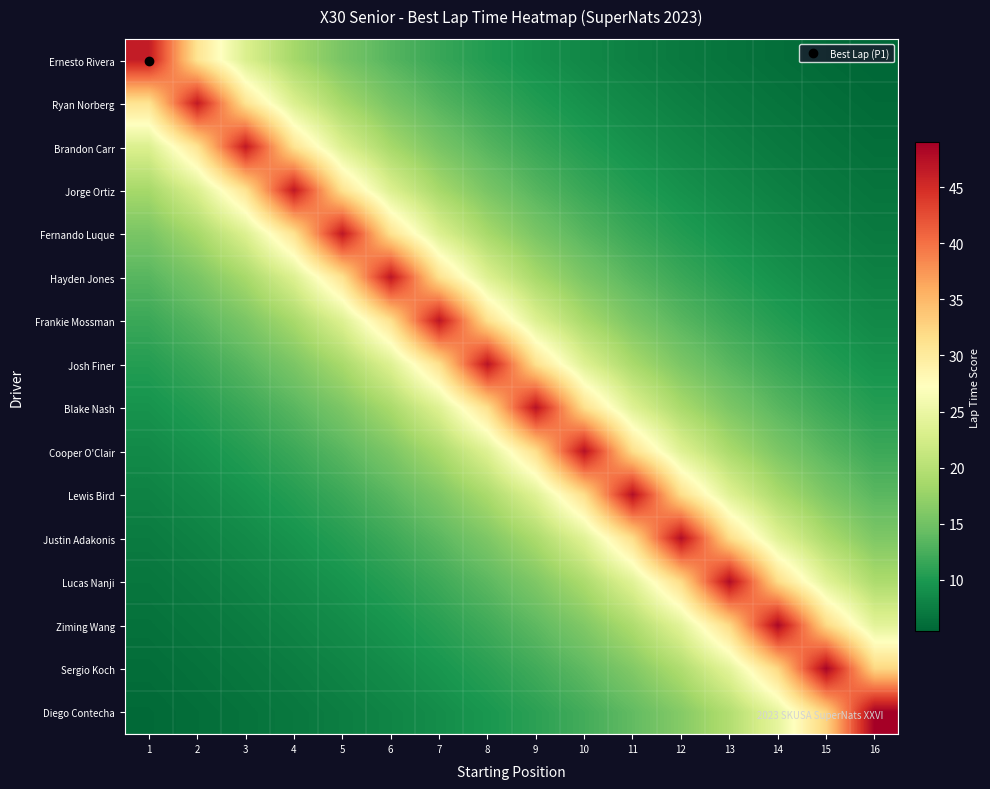

Reading left to right, list all the values displayed in this chart.

Ernesto Rivera: 1=46.4	2=30.9	3=23.2	4=18.6	5=15.5	6=13.3	7=11.6	8=10.3	9=9.3	10=8.4	11=7.7	12=7.1	13=6.6	14=6.2	15=5.8	16=5.5
Ryan Norberg: 1=31.0	2=46.5	3=31.0	4=23.2	5=18.6	6=15.5	7=13.3	8=11.6	9=10.3	10=9.3	11=8.5	12=7.7	13=7.2	14=6.6	15=6.2	16=5.8
Brandon Carr: 1=23.3	2=31.0	3=46.5	4=31.0	5=23.3	6=18.6	7=15.5	8=13.3	9=11.6	10=10.3	11=9.3	12=8.5	13=7.8	14=7.2	15=6.6	16=6.2
Jorge Ortiz: 1=18.6	2=23.3	3=31.1	4=46.6	5=31.1	6=23.3	7=18.6	8=15.5	9=13.3	10=11.7	11=10.4	12=9.3	13=8.5	14=7.8	15=7.2	16=6.7
Fernando Luque: 1=15.6	2=18.7	3=23.4	4=31.1	5=46.7	6=31.1	7=23.4	8=18.7	9=15.6	10=13.3	11=11.7	12=10.4	13=9.3	14=8.5	15=7.8	16=7.2
Hayden Jones: 1=13.4	2=15.6	3=18.7	4=23.4	5=31.2	6=46.8	7=31.2	8=23.4	9=18.7	10=15.6	11=13.4	12=11.7	13=10.4	14=9.4	15=8.5	16=7.8
Frankie Mossman: 1=11.7	2=13.4	3=15.7	4=18.8	5=23.5	6=31.3	7=47.0	8=31.3	9=23.5	10=18.8	11=15.7	12=13.4	13=11.7	14=10.4	15=9.4	16=8.5
Josh Finer: 1=10.5	2=11.8	3=13.4	4=15.7	5=18.8	6=23.5	7=31.4	8=47.1	9=31.4	10=23.5	11=18.8	12=15.7	13=13.4	14=11.8	15=10.5	16=9.4
Blake Nash: 1=9.4	2=10.5	3=11.8	4=13.5	5=15.7	6=18.9	7=23.6	8=31.5	9=47.2	10=31.5	11=23.6	12=18.9	13=15.7	14=13.5	15=11.8	16=10.5
Cooper O'Clair: 1=8.6	2=9.5	3=10.5	4=11.8	5=13.5	6=15.8	7=18.9	8=23.7	9=31.5	10=47.3	11=31.5	12=23.7	13=18.9	14=15.8	15=13.5	16=11.8
Lewis Bird: 1=7.9	2=8.6	3=9.5	4=10.5	5=11.9	6=13.6	7=15.8	8=19.0	9=23.7	10=31.6	11=47.4	12=31.6	13=23.7	14=19.0	15=15.8	16=13.6
Justin Adakonis: 1=7.3	2=7.9	3=8.7	4=9.5	5=10.6	6=11.9	7=13.6	8=15.9	9=19.0	10=23.8	11=31.7	12=47.6	13=31.7	14=23.8	15=19.0	16=15.9
Lucas Nanji: 1=6.8	2=7.4	3=8.0	4=8.7	5=9.6	6=10.6	7=12.0	8=13.7	9=15.9	10=19.1	11=23.9	12=31.9	13=47.8	14=31.9	15=23.9	16=19.1
Ziming Wang: 1=6.4	2=6.9	3=7.4	4=8.0	5=8.8	6=9.6	7=10.7	8=12.0	9=13.8	10=16.1	11=19.3	12=24.1	13=32.1	14=48.2	15=32.1	16=24.1
Sergio Koch: 1=6.1	2=6.5	3=6.9	4=7.5	5=8.1	6=8.8	7=9.7	8=10.8	9=12.1	10=13.8	11=16.2	12=19.4	13=24.2	14=32.3	15=48.5	16=32.3
Diego Contecha: 1=5.8	2=6.1	3=6.5	4=7.0	5=7.5	6=8.2	7=8.9	8=9.8	9=10.9	10=12.2	11=14.0	12=16.3	13=19.6	14=24.5	15=32.7	16=49.0